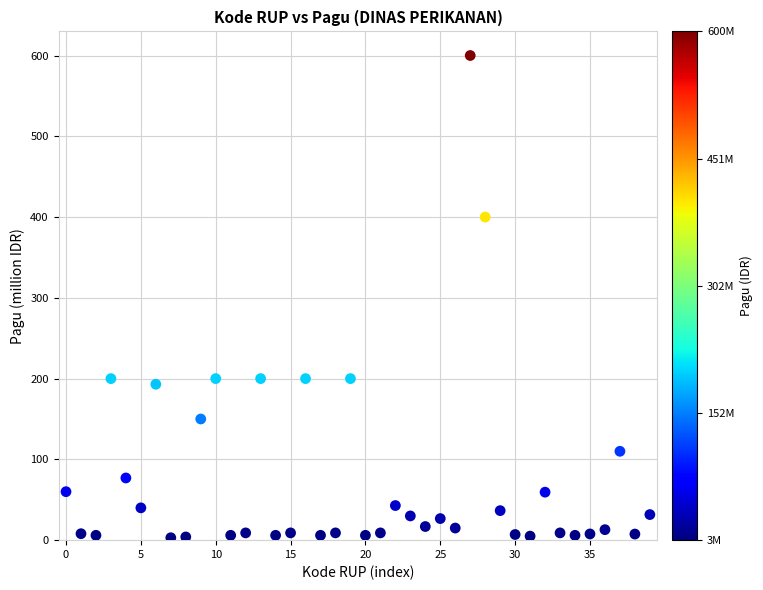

What is the range of Y values (max minus min)?

597.0